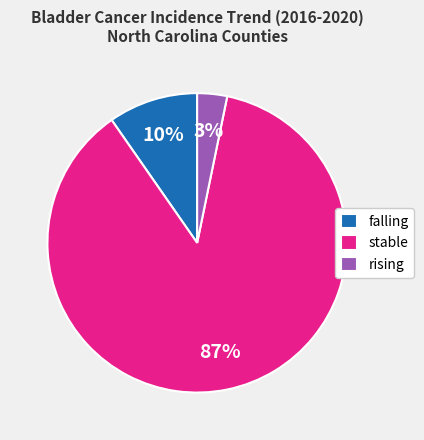

Combined, do falling and rising account for over 50%?

No